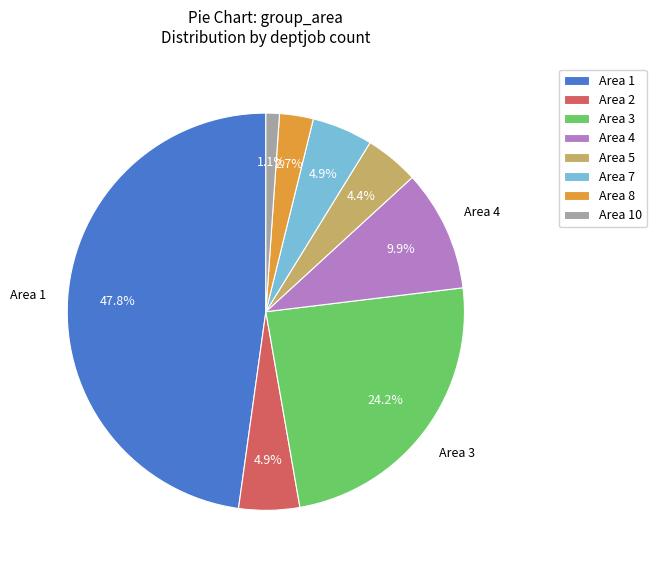

What percentage do Area 3 and Area 7 together represent?

29.1%